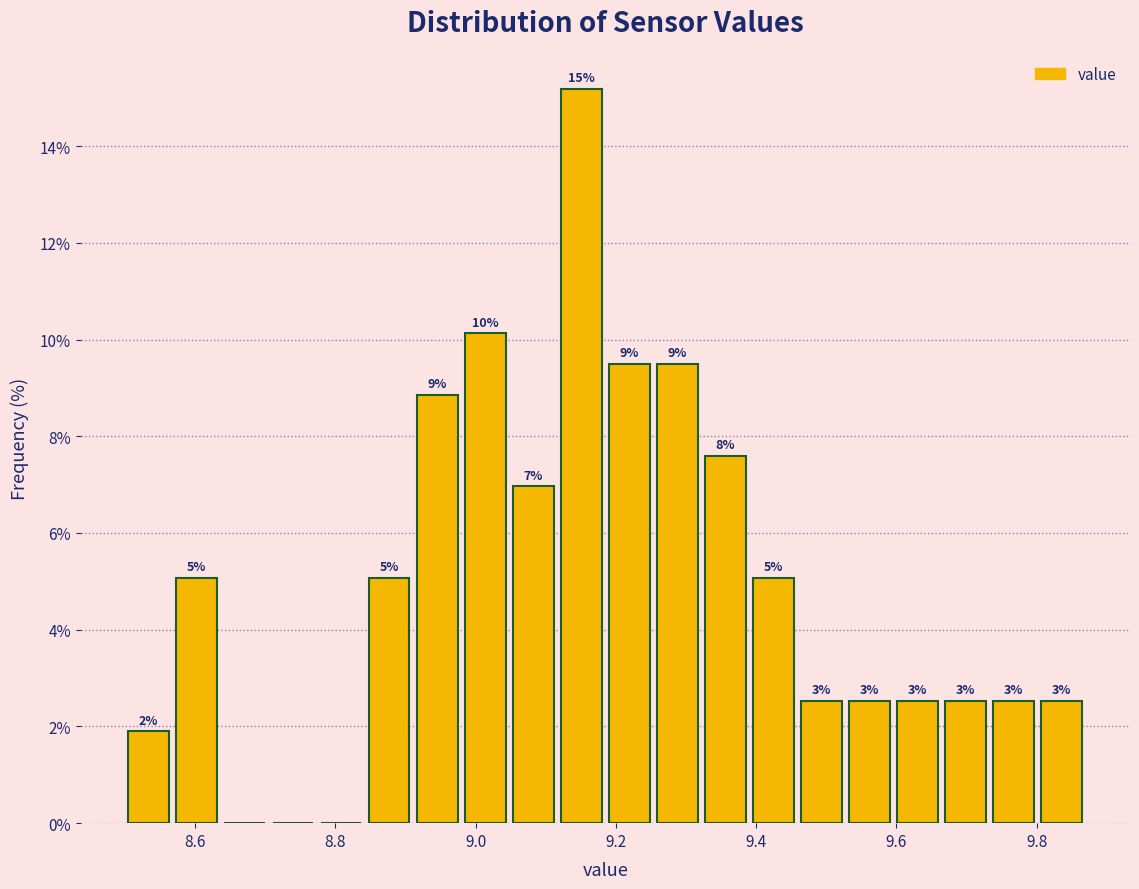

Read against the x-axis, roughly where is the centre of the tallest bar?

9.16